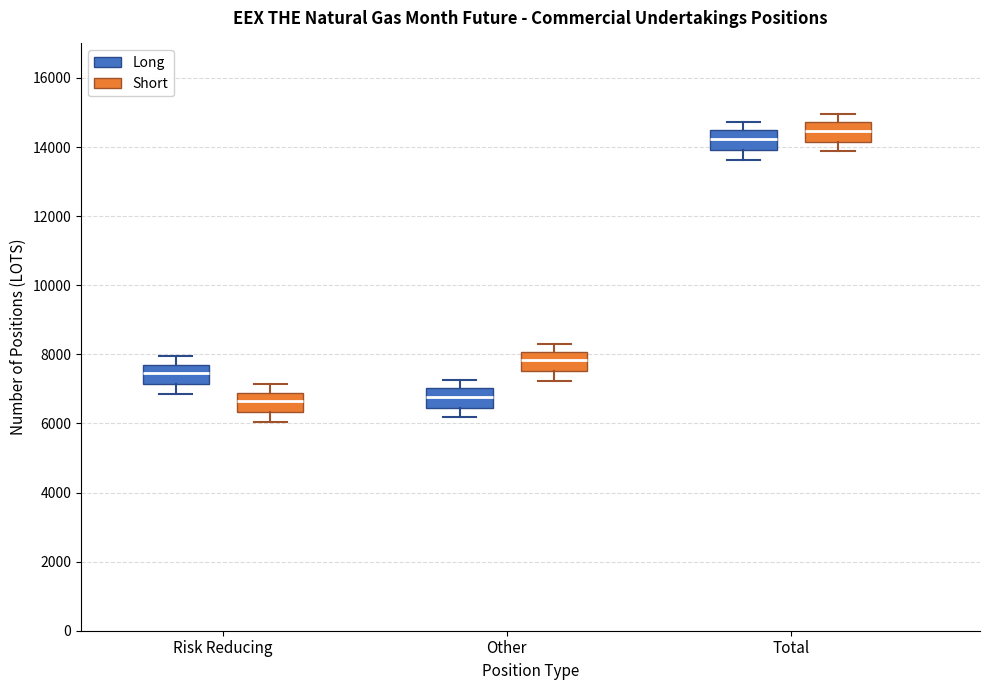

Where is the lower edge of the box for Other (Long) on the y-axis? The values are not printed on the chart, so give them approximately, as read against the axis.

6400